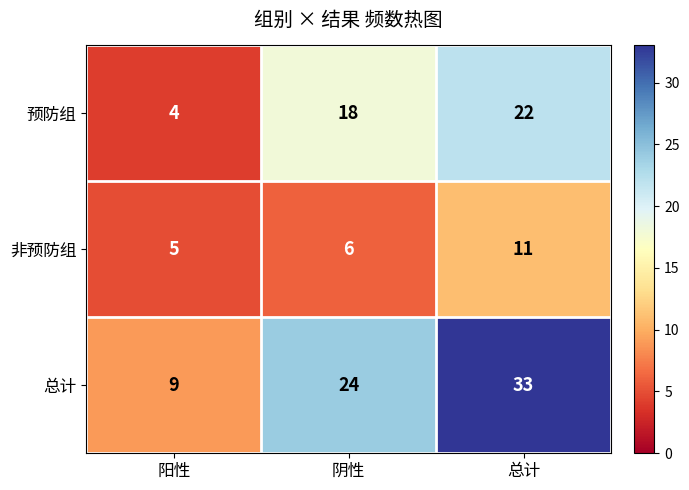

Between 阳性 and 阴性, which series saw the biggest shift?

总计